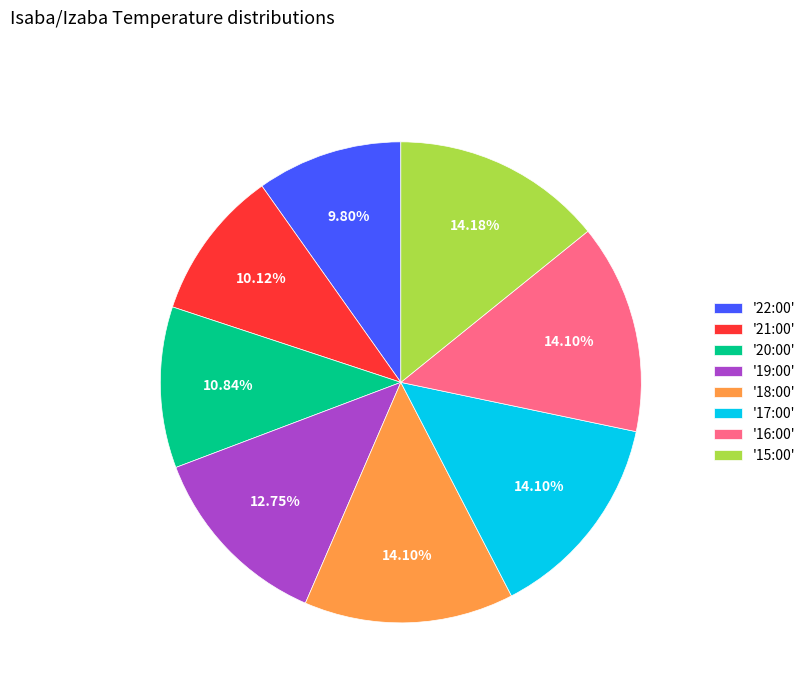

Between '20:00' and '19:00', which is larger?

'19:00'